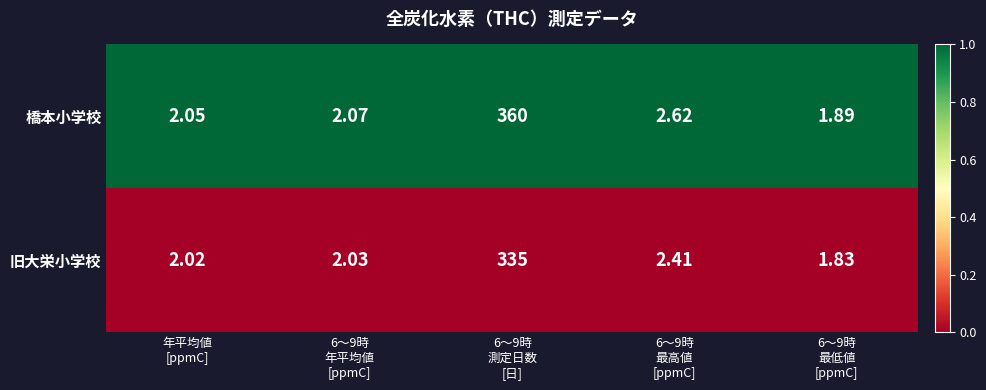

Which series has the largest total across all categories?

橋本小学校